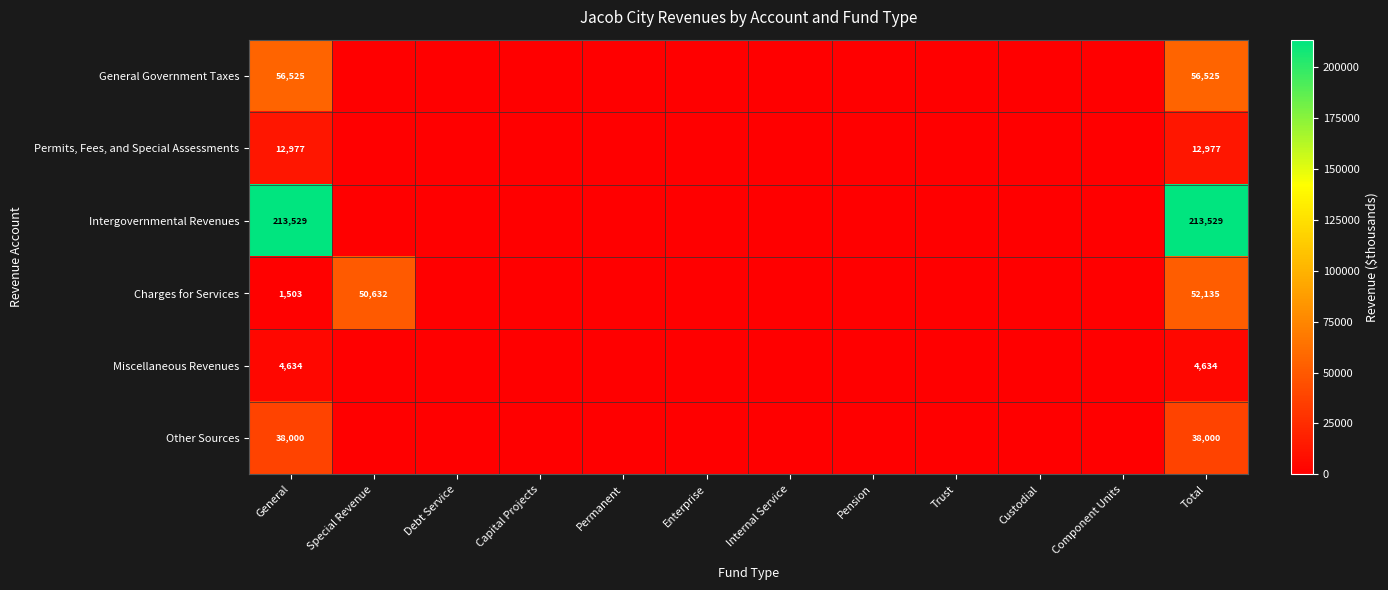

The Charges for Services series shows 52135 at Total. True or false?

True